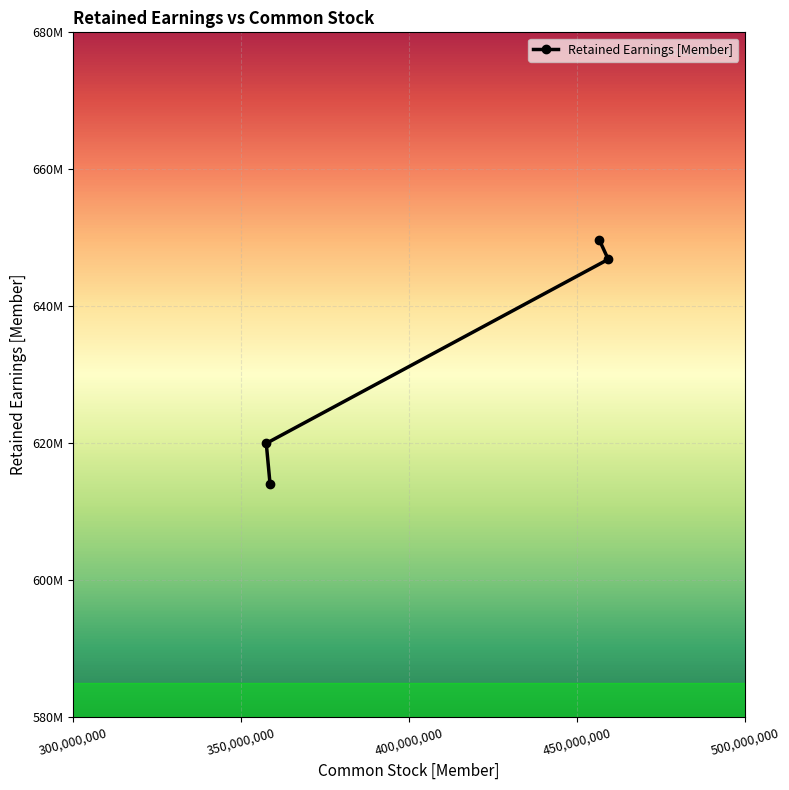

What position from the right is 358598000?

4